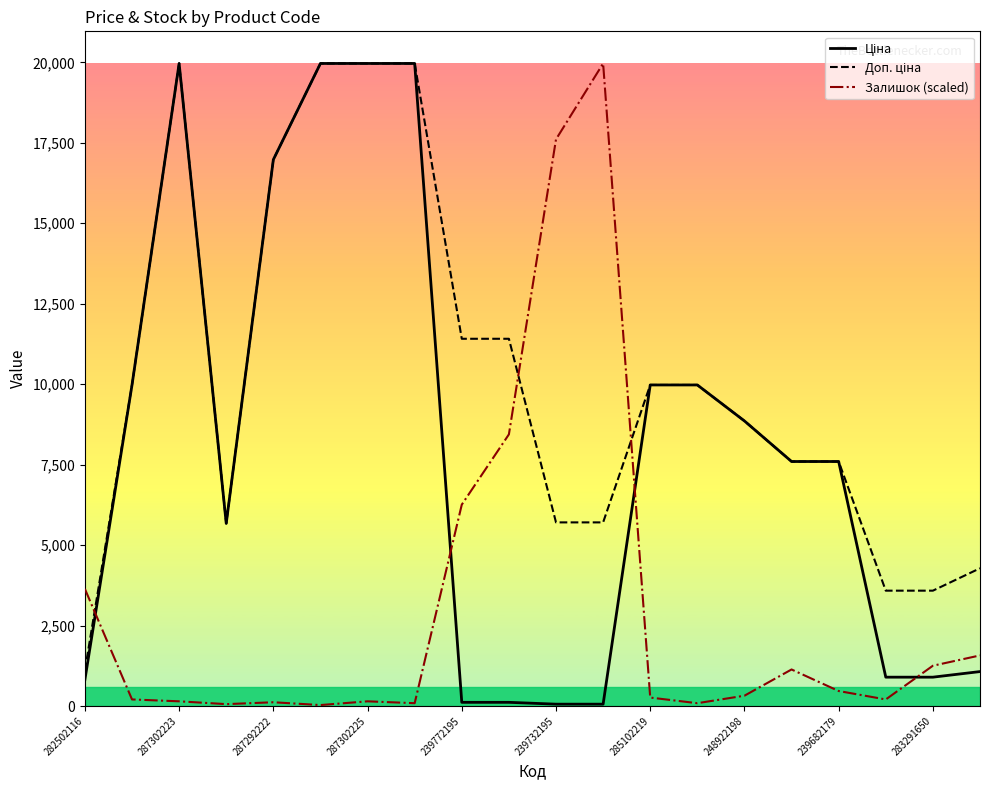

What is the greatest value displayed?

19964.2